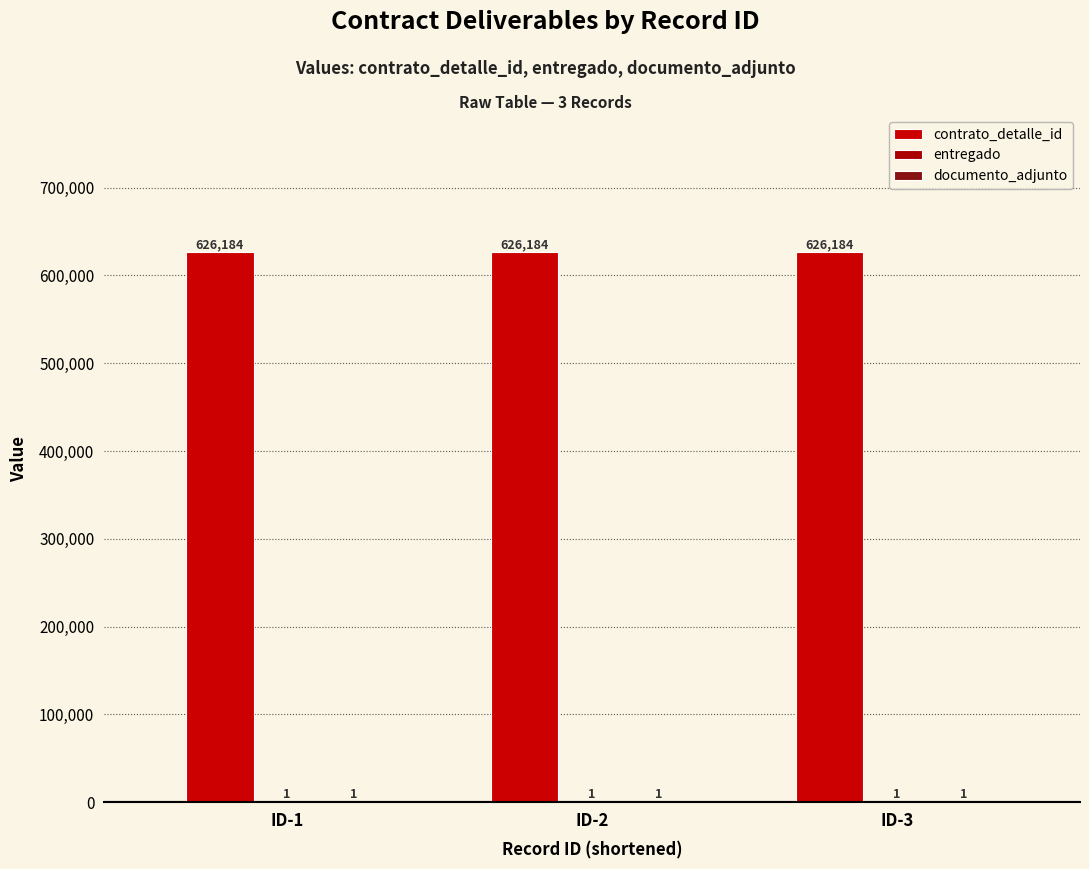

Which series has the largest total across all categories?

contrato_detalle_id